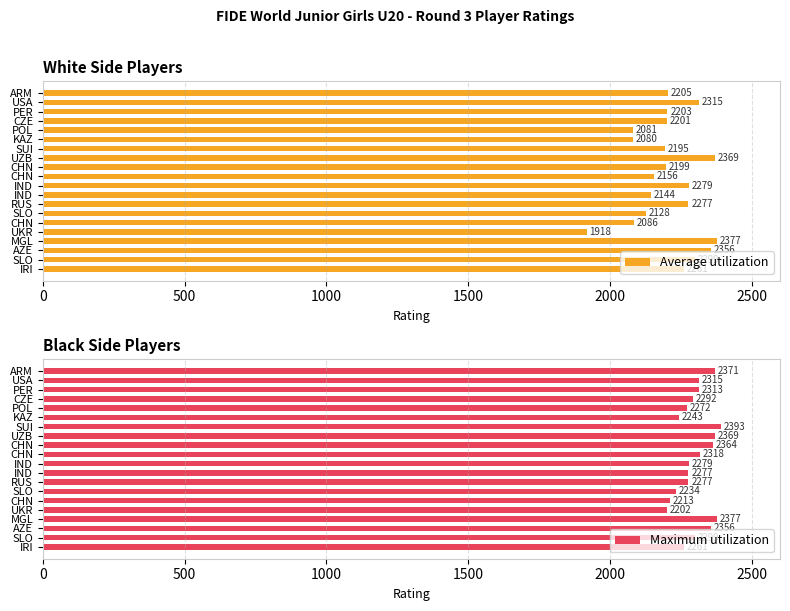

Rank the series at USA from highest to lowest value.

Average utilization, Maximum utilization